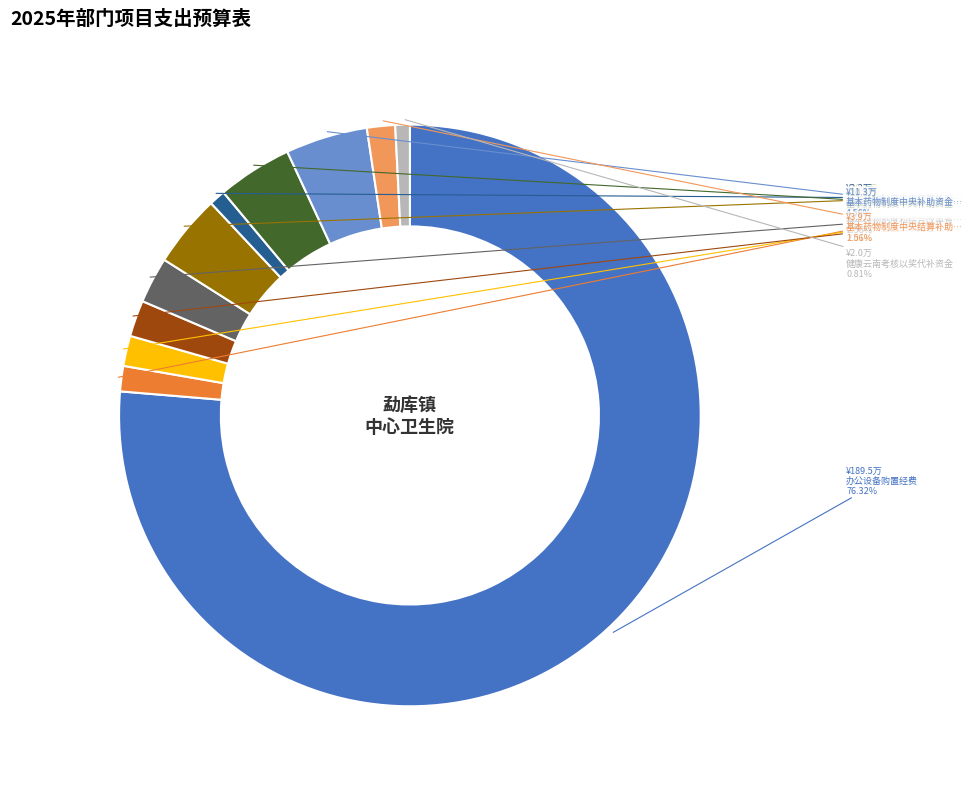

Is there any slice that represents more than half of the pie?

Yes